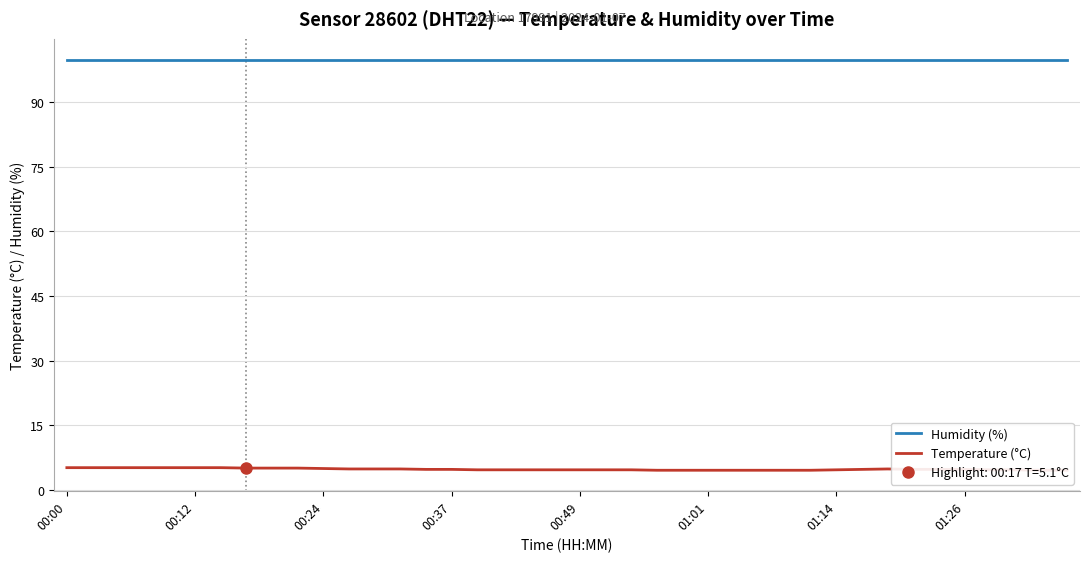

What is the highest value of the Temperature (°C) series?

5.2